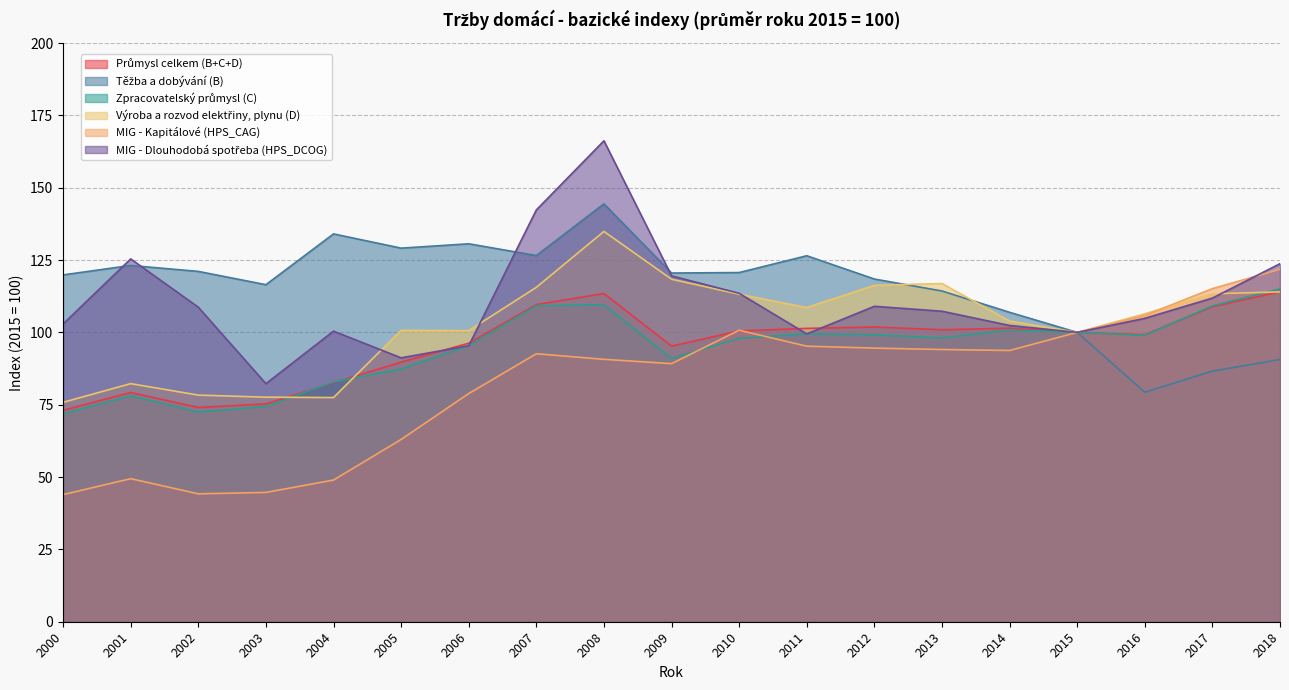

True or false: MIG - Kapitálové (HPS_CAG) has more than 0 points higher than both neighbors.

True